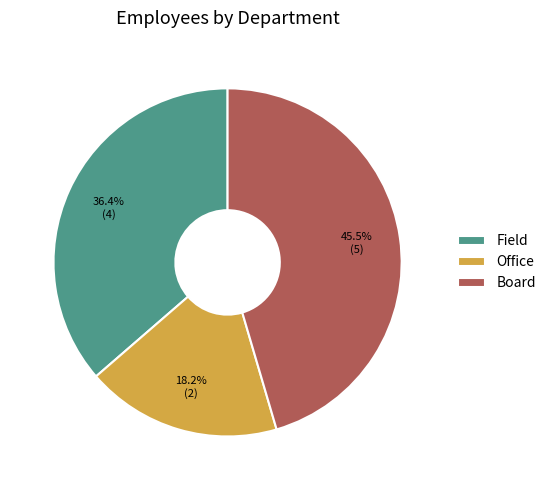

Is Office the majority of the pie?

No